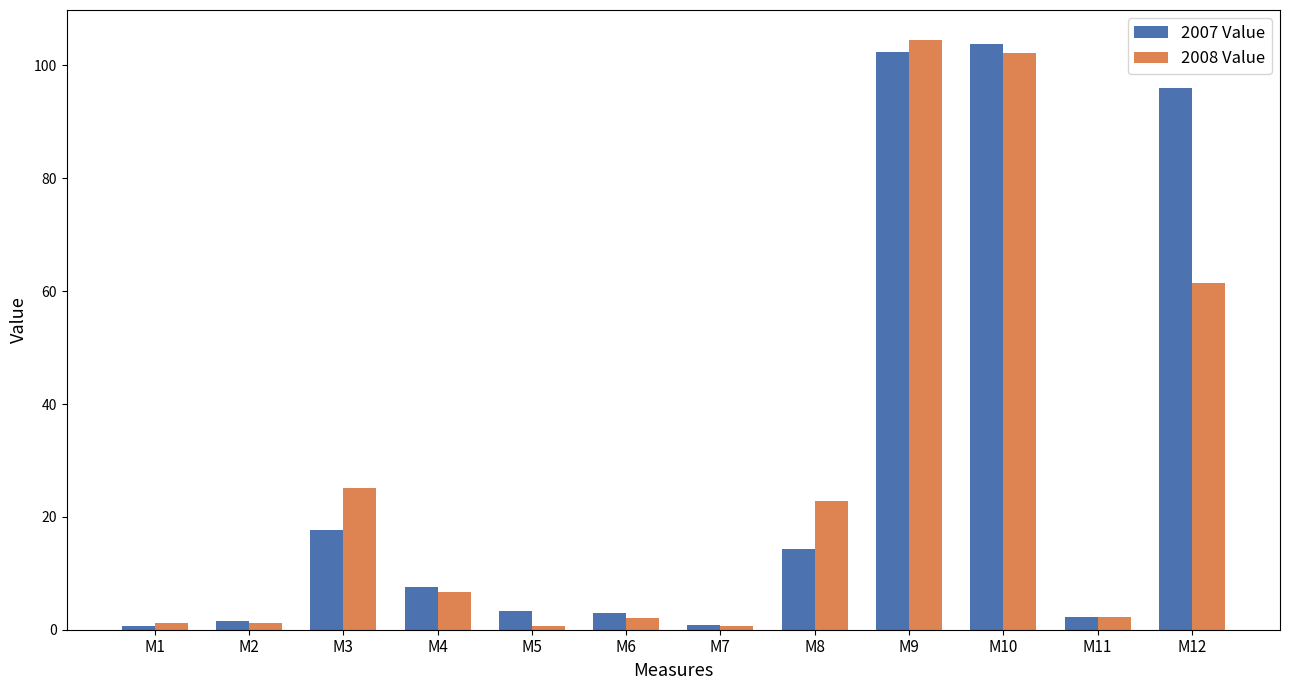

Is the value of 2008 Value at M4 greater than the value of 2007 Value at M1?

Yes